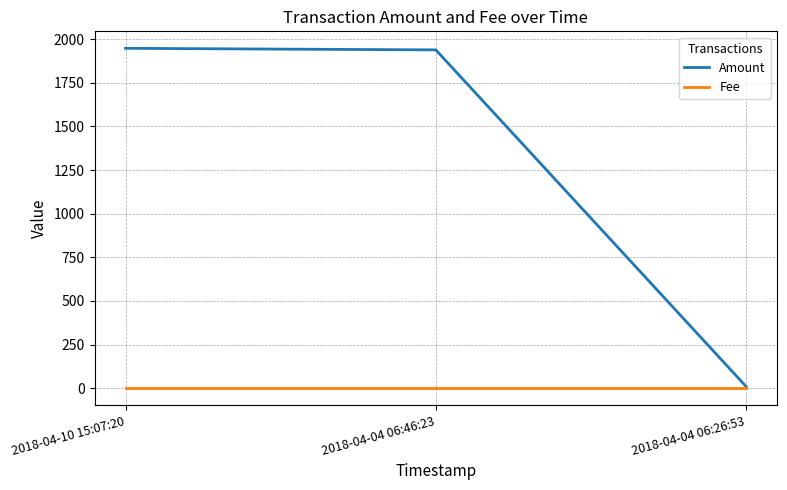

Which series has the widest spread of values?

Amount